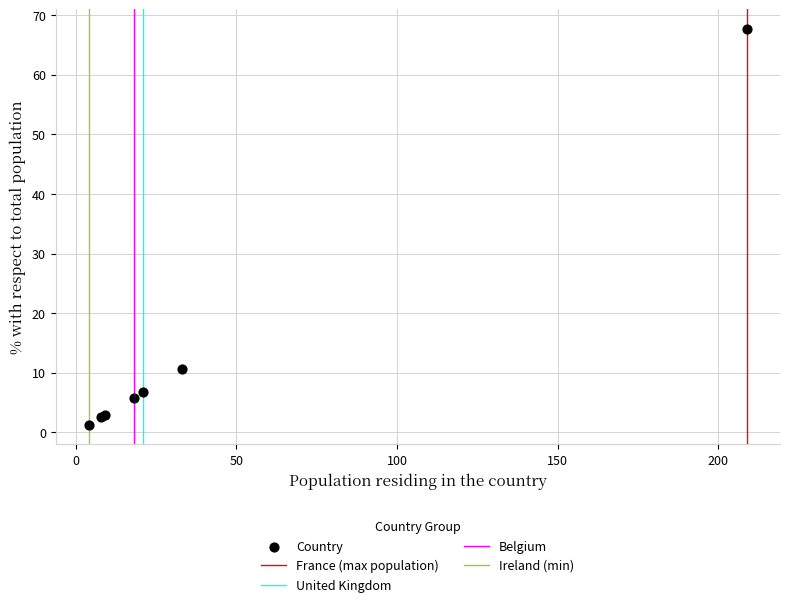

What Y value in the scatter plot is closest to 34?

10.7